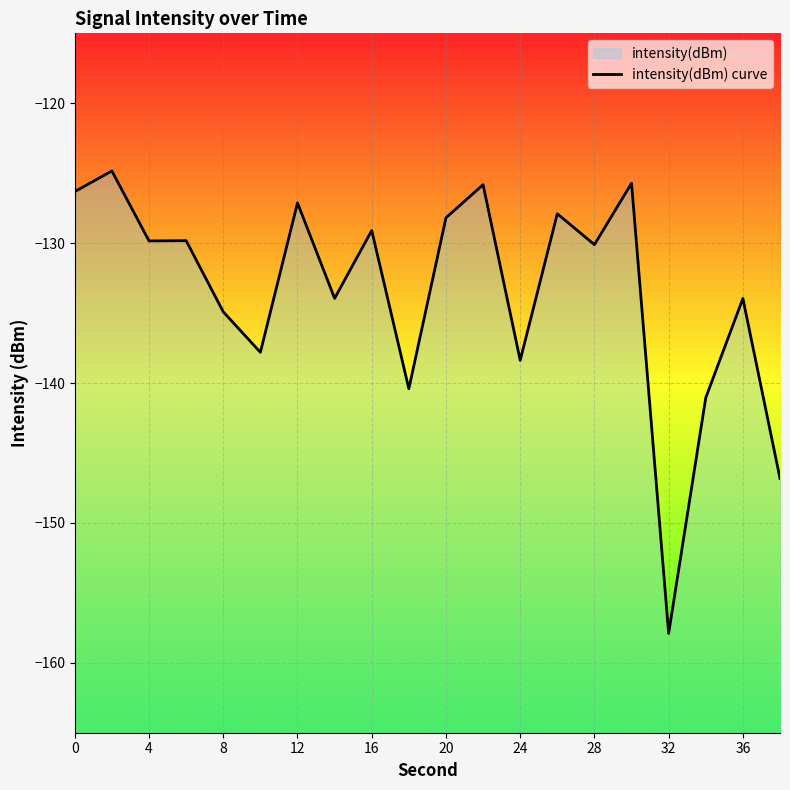

How many interior local peaks (higher than both neighbors) does the data have?

8